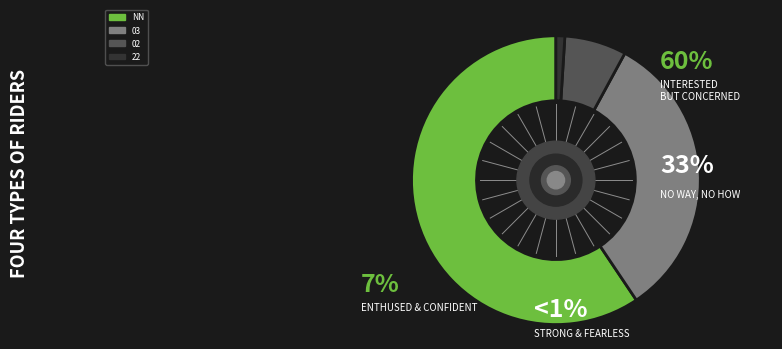

Which category has the biggest portion of the pie?

NN